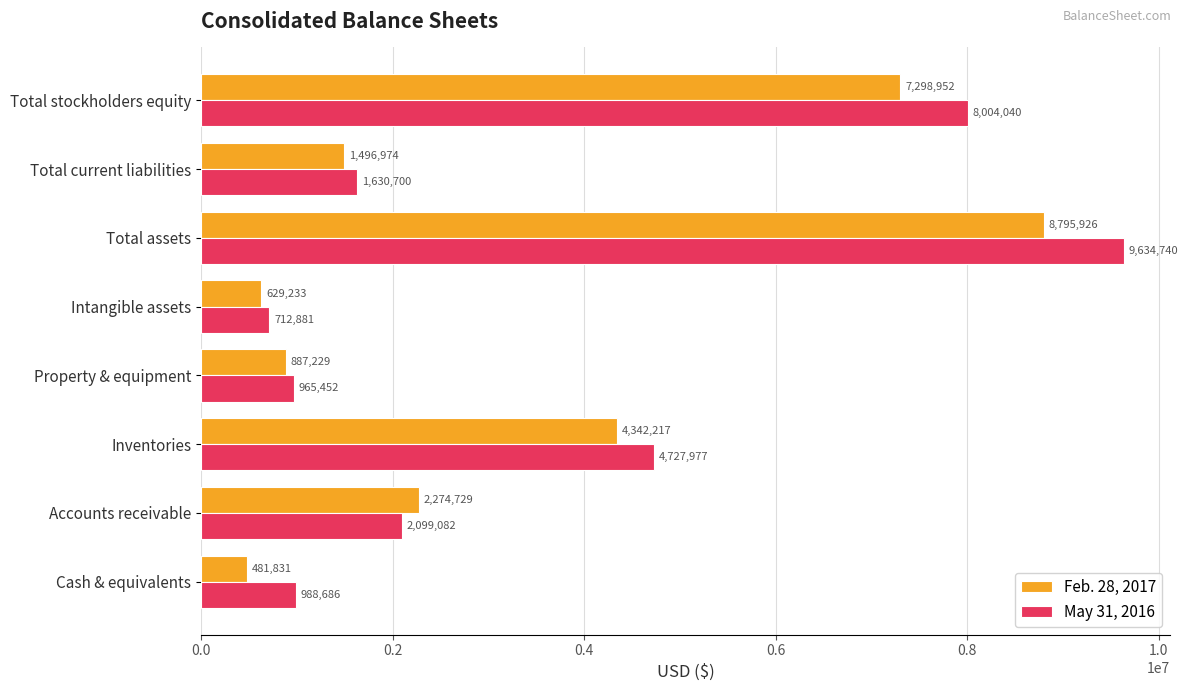

What is the smallest value displayed?

481831